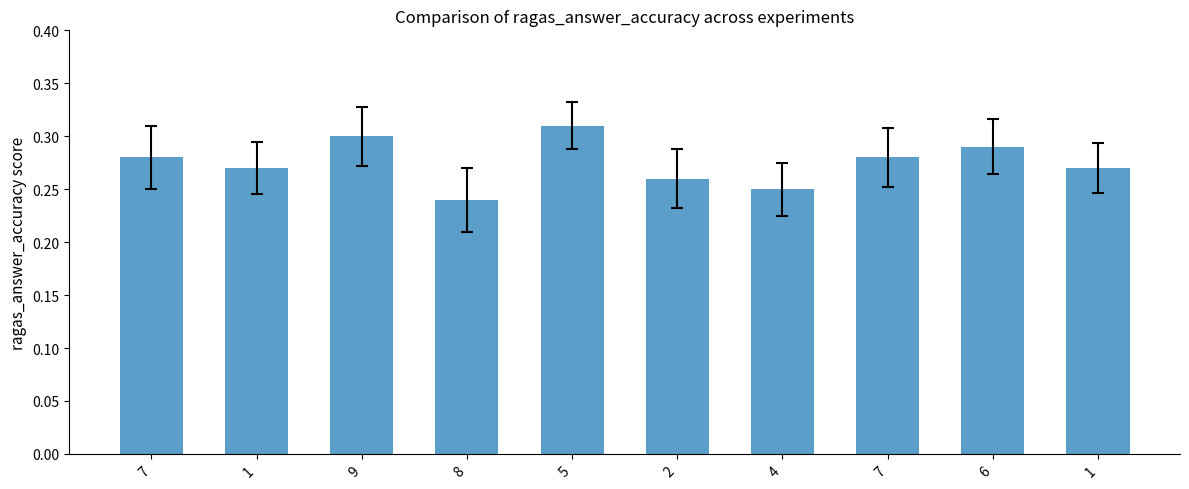

Does the chart contain any negative values?

No